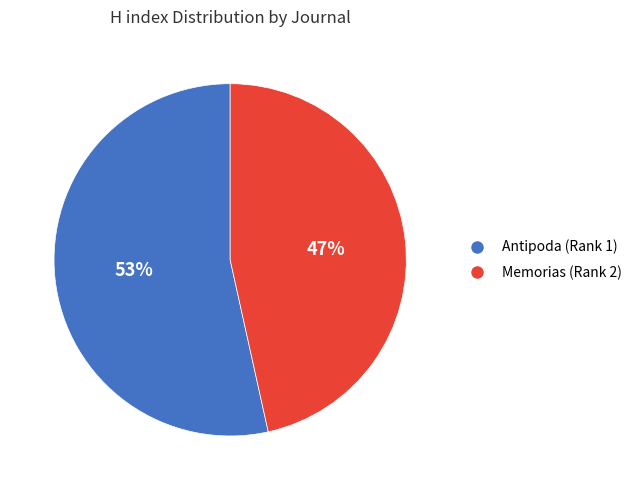

To the nearest percent, what percentage of the pie is Antipoda (Rank 1)?

53%